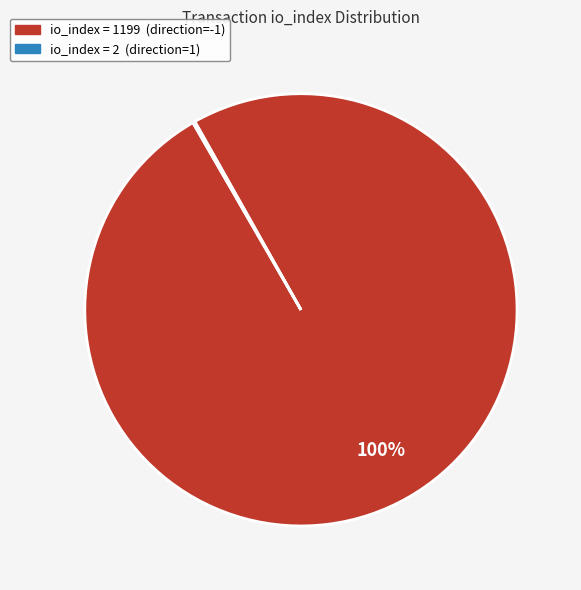

To the nearest percent, what is the average slice percentage?

50%